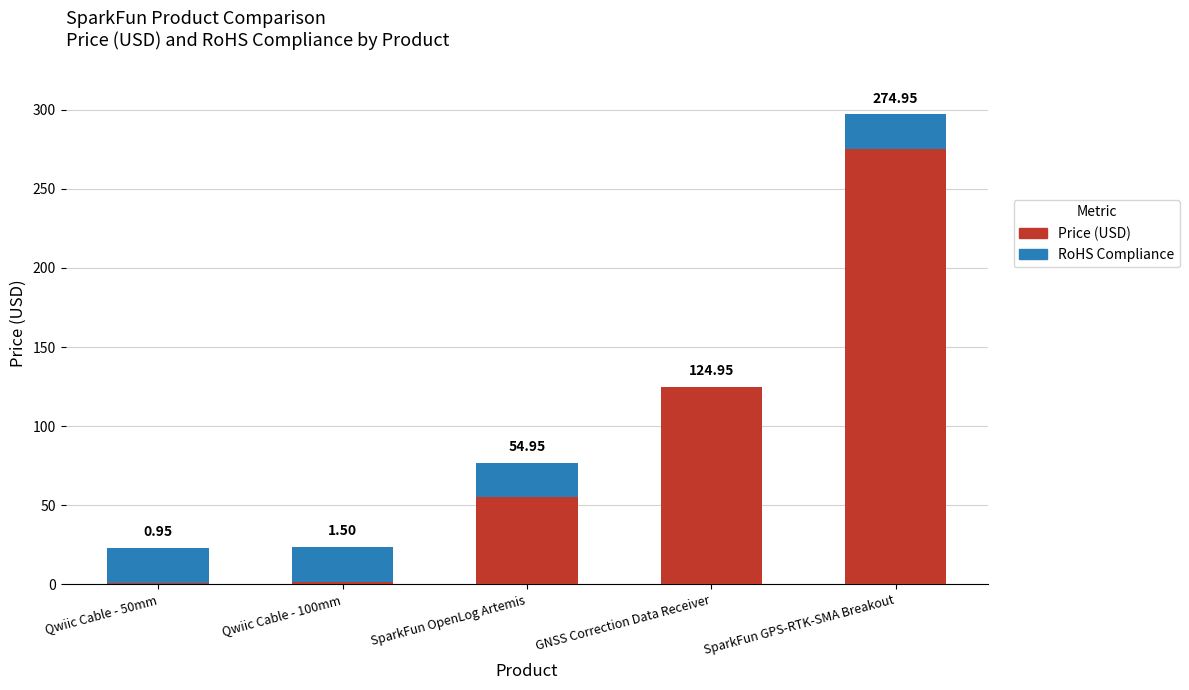

At which category is the sum across all series the highest?

SparkFun GPS-RTK-SMA Breakout